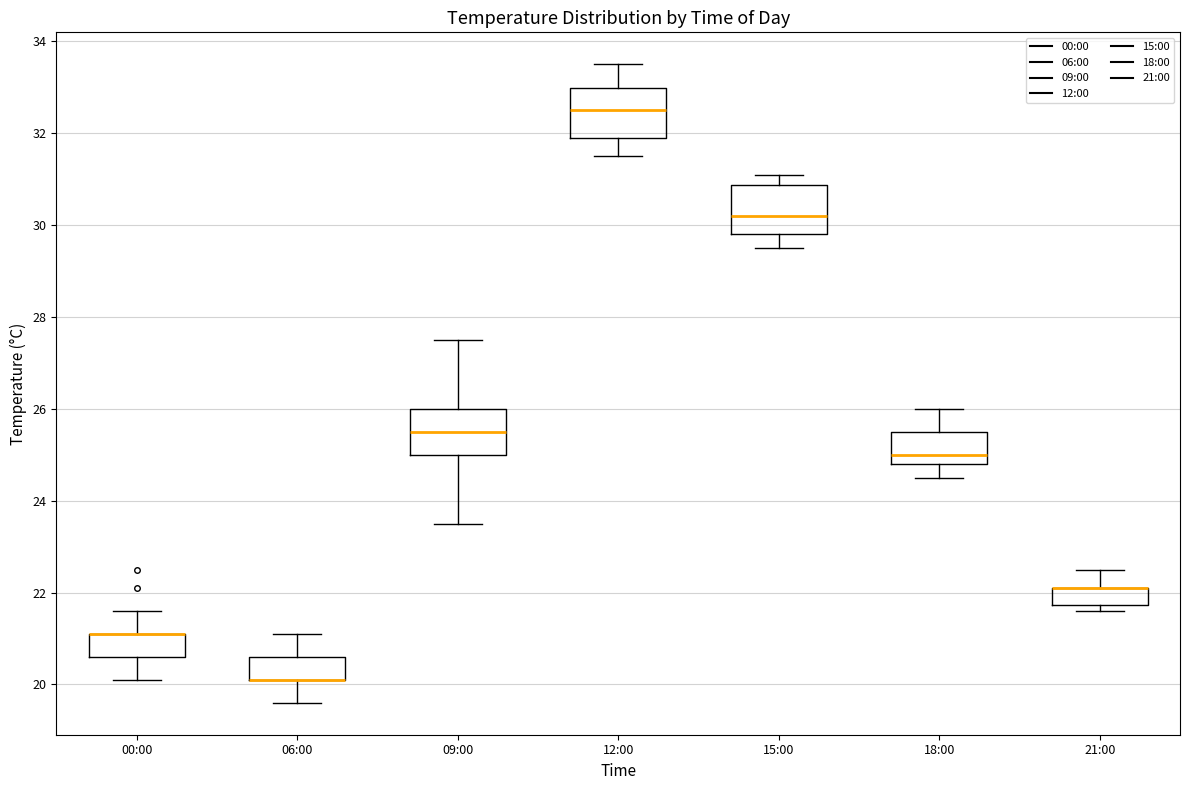

Reading left to right, transcribe this box plot: for each box, give where its median line is, the range the box spans, and where its two whiskers end, as read against the y-axis. The values are not printed on the chart, so give them approximately, as read against the axis.

00:00: median 21.2 (drawn on the box's upper edge), box 20.6 to 21.2, whiskers 20.2 to 21.6
06:00: median 20.2 (drawn on the box's lower edge), box 20.2 to 20.6, whiskers 19.6 to 21.2
09:00: median 25.6, box 25.0 to 26.0, whiskers 23.6 to 27.6
12:00: median 32.6, box 32.0 to 33.0, whiskers 31.6 to 33.6
15:00: median 30.2, box 29.8 to 30.8, whiskers 29.6 to 31.2
18:00: median 25.0, box 24.8 to 25.6, whiskers 24.6 to 26.0
21:00: median 22.2 (drawn on the box's upper edge), box 21.8 to 22.2, whiskers 21.6 to 22.6